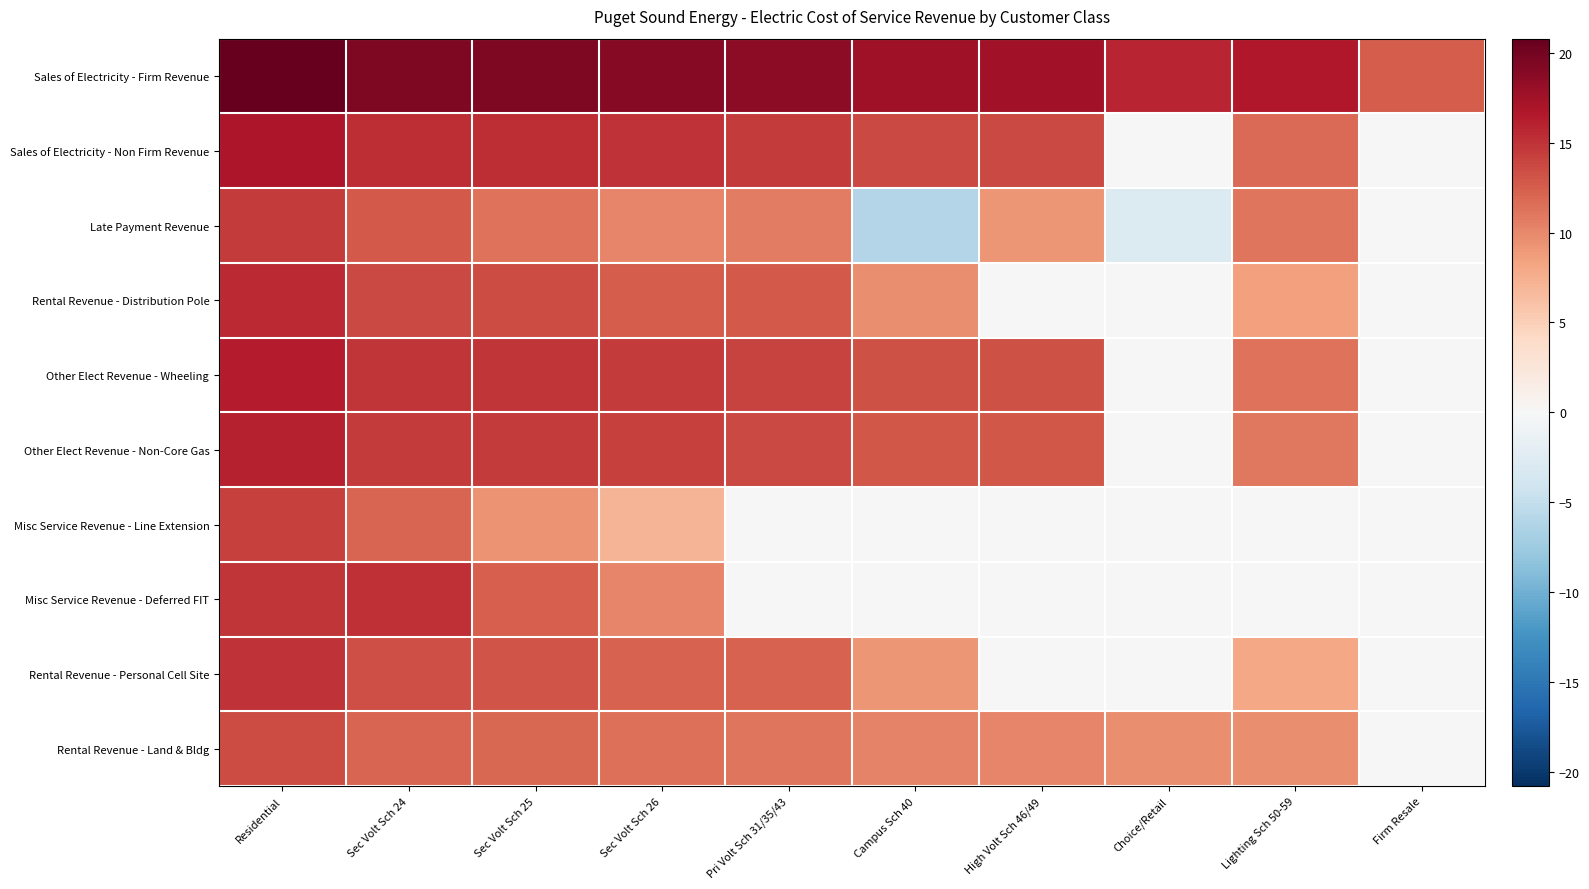

Reading left to right, list all the values displayed in this chart.

Sales of Electricity - Firm Revenue: Residential=20.8	Sec Volt Sch 24=19.4	Sec Volt Sch 25=19.4	Sec Volt Sch 26=18.9	Pri Volt Sch 31/35/43=18.5	Campus Sch 40=17.6	High Volt Sch 46/49=17.5	Choice/Retail=15.8	Lighting Sch 50-59=16.7	Firm Resale=12.7
Sales of Electricity - Non Firm Revenue: Residential=16.8	Sec Volt Sch 24=15.4	Sec Volt Sch 25=15.4	Sec Volt Sch 26=14.9	Pri Volt Sch 31/35/43=14.6	Campus Sch 40=13.8	High Volt Sch 46/49=13.7	Choice/Retail=0.0	Lighting Sch 50-59=11.8	Firm Resale=0.0
Late Payment Revenue: Residential=14.5	Sec Volt Sch 24=12.7	Sec Volt Sch 25=11.3	Sec Volt Sch 26=10.2	Pri Volt Sch 31/35/43=10.7	Campus Sch 40=-6.1	High Volt Sch 46/49=9.1	Choice/Retail=-2.8	Lighting Sch 50-59=11.1	Firm Resale=0.0
Rental Revenue - Distribution Pole: Residential=15.4	Sec Volt Sch 24=13.8	Sec Volt Sch 25=13.5	Sec Volt Sch 26=12.6	Pri Volt Sch 31/35/43=12.8	Campus Sch 40=9.7	High Volt Sch 46/49=0.0	Choice/Retail=0.0	Lighting Sch 50-59=8.5	Firm Resale=0.0
Other Elect Revenue - Wheeling: Residential=16.3	Sec Volt Sch 24=14.9	Sec Volt Sch 25=14.9	Sec Volt Sch 26=14.5	Pri Volt Sch 31/35/43=14.1	Campus Sch 40=13.3	High Volt Sch 46/49=13.3	Choice/Retail=0.0	Lighting Sch 50-59=11.3	Firm Resale=0.0
Other Elect Revenue - Non-Core Gas: Residential=16.0	Sec Volt Sch 24=14.6	Sec Volt Sch 25=14.6	Sec Volt Sch 26=14.1	Pri Volt Sch 31/35/43=13.8	Campus Sch 40=13.0	High Volt Sch 46/49=12.9	Choice/Retail=0.0	Lighting Sch 50-59=11.0	Firm Resale=0.0
Misc Service Revenue - Line Extension: Residential=14.1	Sec Volt Sch 24=12.0	Sec Volt Sch 25=9.3	Sec Volt Sch 26=7.0	Pri Volt Sch 31/35/43=0.0	Campus Sch 40=0.0	High Volt Sch 46/49=0.0	Choice/Retail=0.0	Lighting Sch 50-59=0.0	Firm Resale=0.0
Misc Service Revenue - Deferred FIT: Residential=14.8	Sec Volt Sch 24=15.2	Sec Volt Sch 25=12.5	Sec Volt Sch 26=10.2	Pri Volt Sch 31/35/43=0.0	Campus Sch 40=0.0	High Volt Sch 46/49=0.0	Choice/Retail=0.0	Lighting Sch 50-59=0.0	Firm Resale=0.0
Rental Revenue - Personal Cell Site: Residential=15.0	Sec Volt Sch 24=13.3	Sec Volt Sch 25=13.1	Sec Volt Sch 26=12.2	Pri Volt Sch 31/35/43=12.3	Campus Sch 40=9.2	High Volt Sch 46/49=0.0	Choice/Retail=0.0	Lighting Sch 50-59=8.0	Firm Resale=0.0
Rental Revenue - Land & Bldg: Residential=13.6	Sec Volt Sch 24=12.1	Sec Volt Sch 25=12.0	Sec Volt Sch 26=11.4	Pri Volt Sch 31/35/43=11.2	Campus Sch 40=10.3	High Volt Sch 46/49=10.1	Choice/Retail=9.7	Lighting Sch 50-59=9.6	Firm Resale=0.0